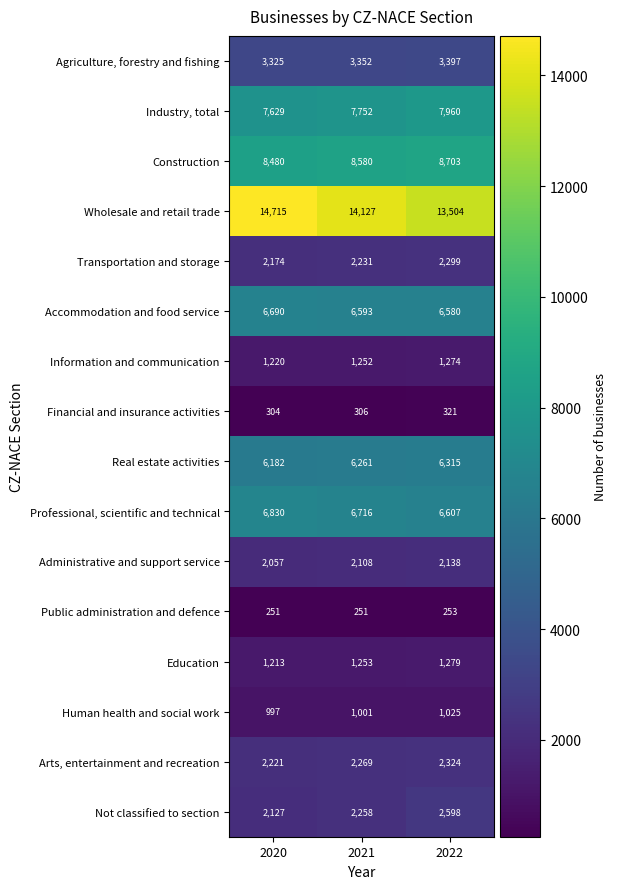

Count the number of categories in the chart.

3